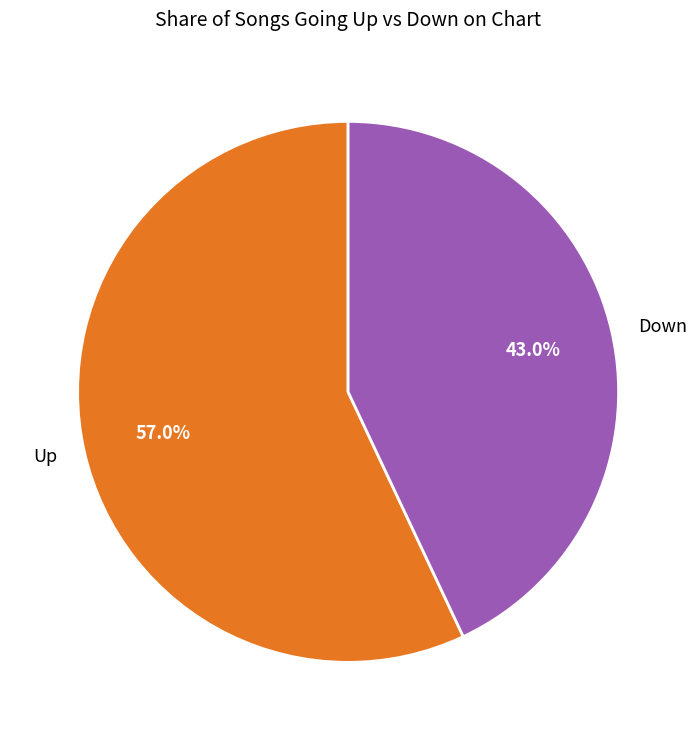

Count the number of slices in the pie.

2